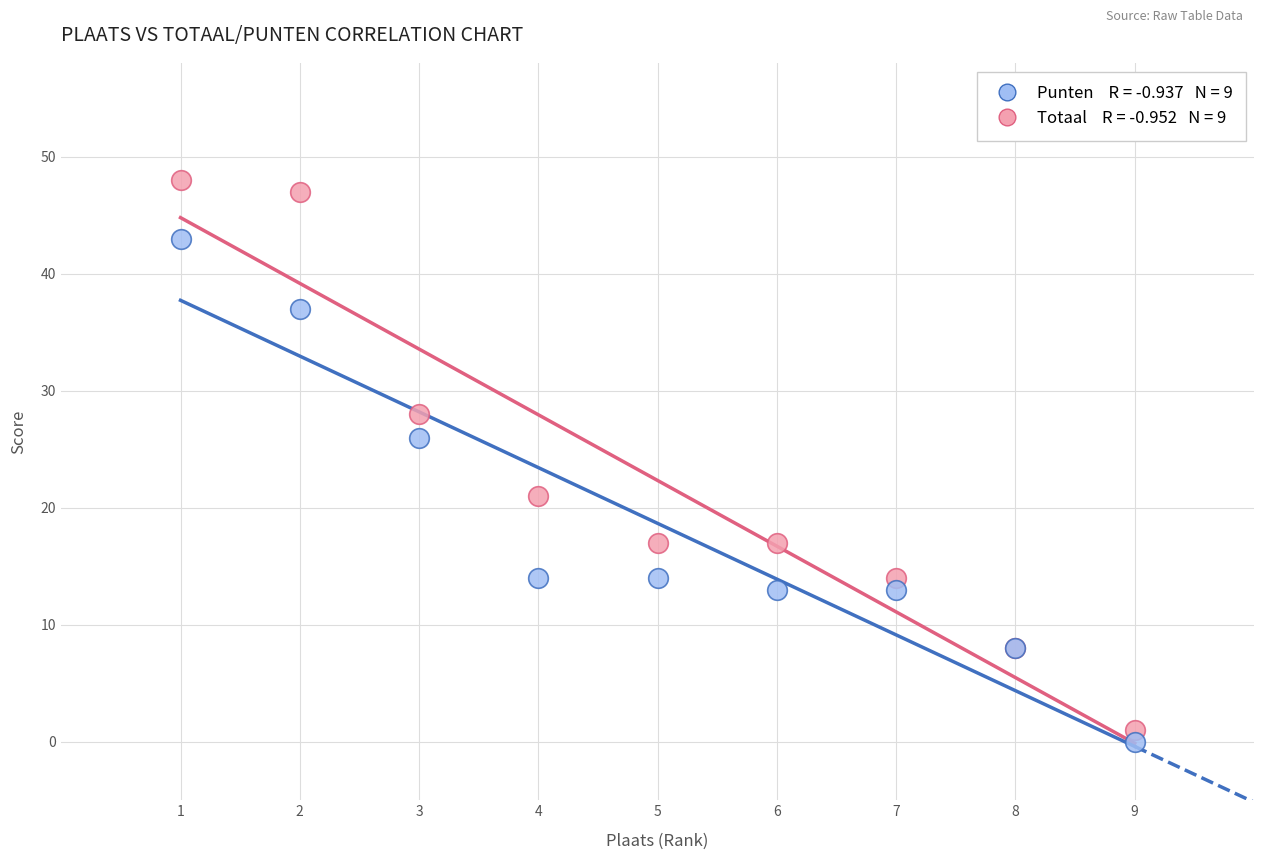

Across all series, what Y value is closest to 24?

26